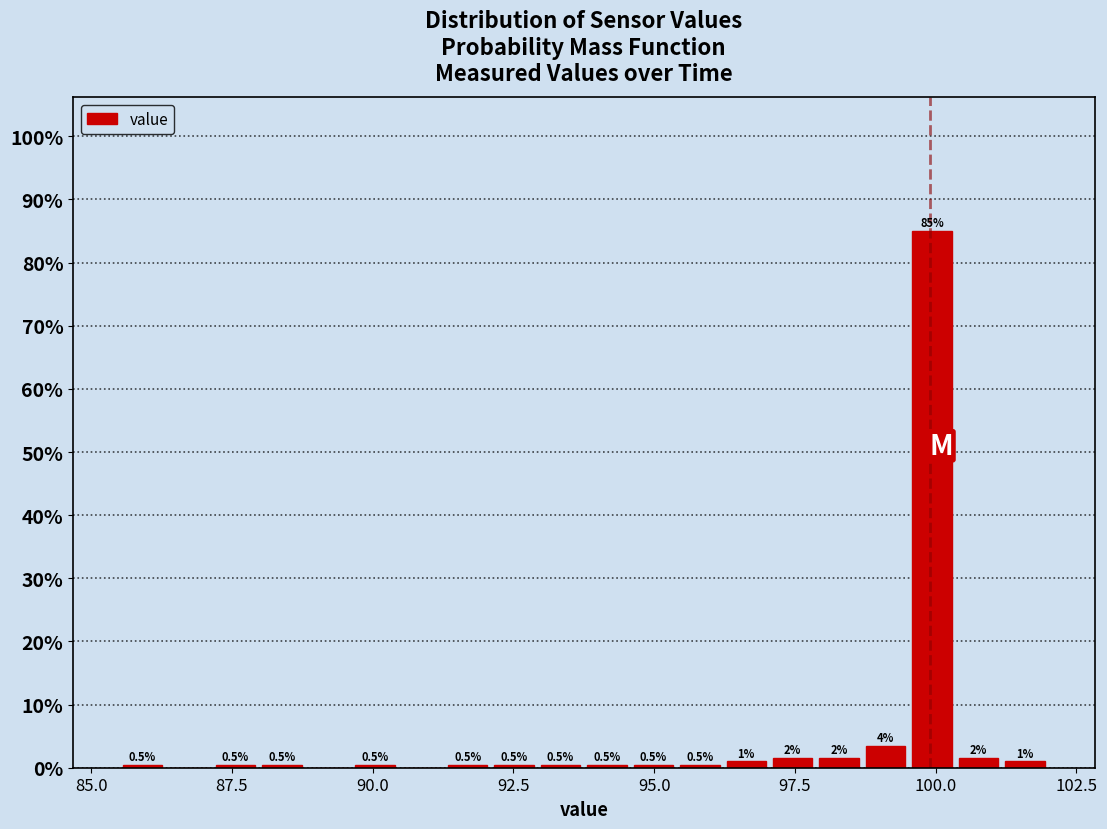

Around what value on the x-axis is the tallest bar? Give the approximate position of its centre, as read against the axis.

100.0